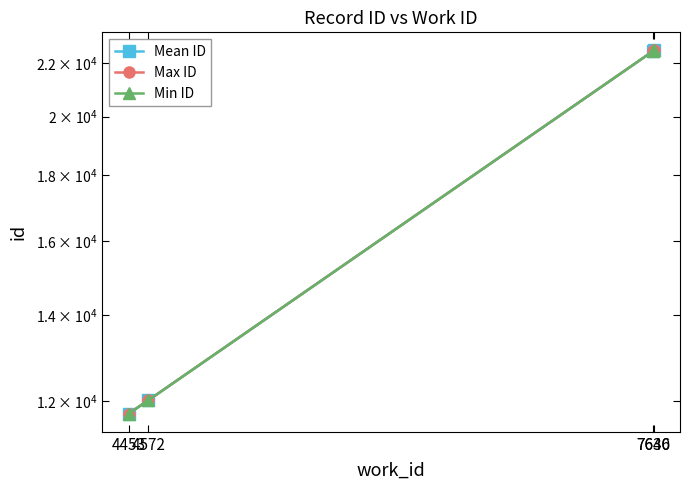

Is it true that Max ID equals 22496.0 at 7636?

True